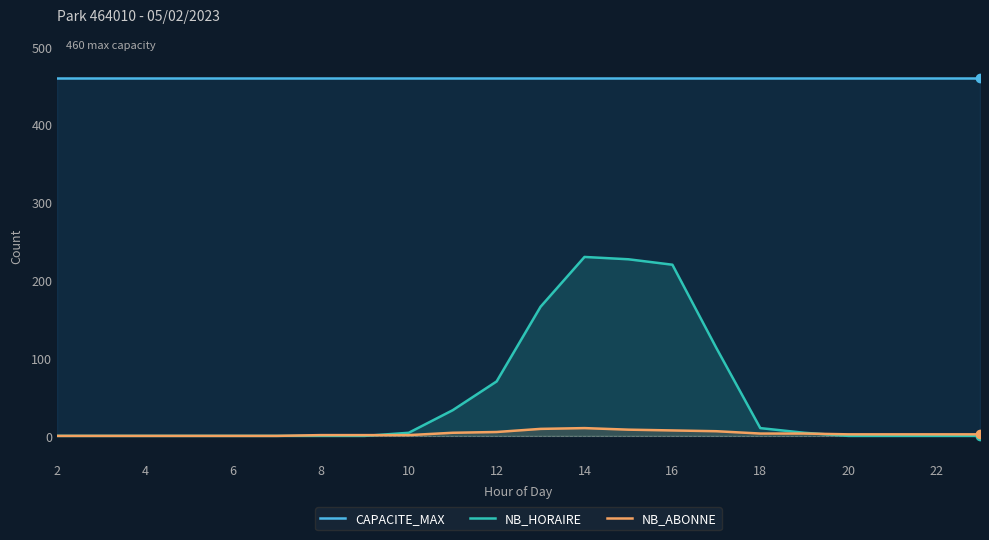

True or false: NB_HORAIRE has a value of 220 at 16.

True